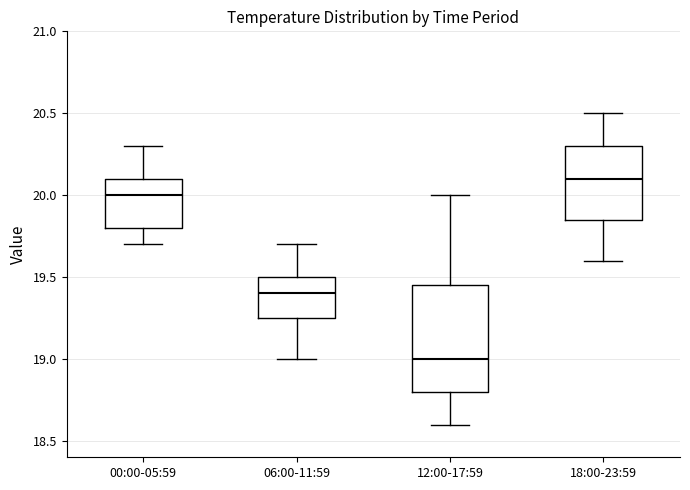

Reading left to right, read every box against the y-axis: the position of its median line, the range the box covers, and the ends of its whiskers. The values are not printed on the chart, so give them approximately, as read against the axis.

00:00-05:59: median 20.00, box 19.80 to 20.10, whiskers 19.70 to 20.30
06:00-11:59: median 19.40, box 19.25 to 19.50, whiskers 19.00 to 19.70
12:00-17:59: median 19.00, box 18.80 to 19.45, whiskers 18.60 to 20.00
18:00-23:59: median 20.10, box 19.85 to 20.30, whiskers 19.60 to 20.50